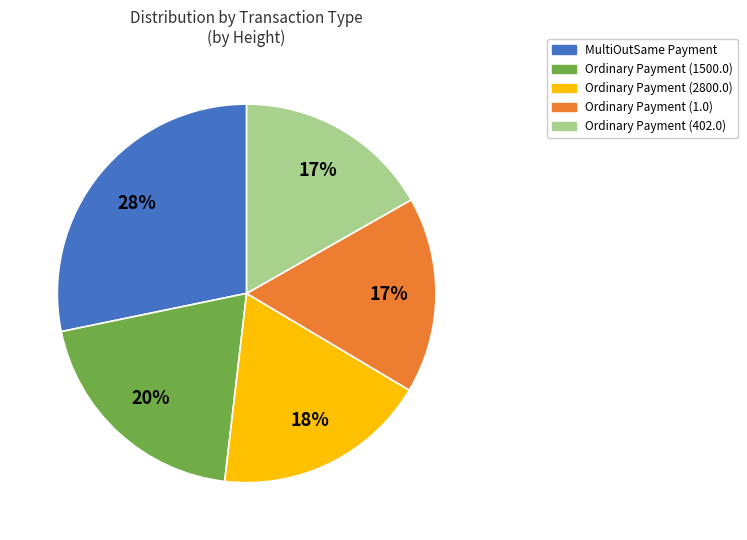

To the nearest percent, what is the average slice percentage?

20%